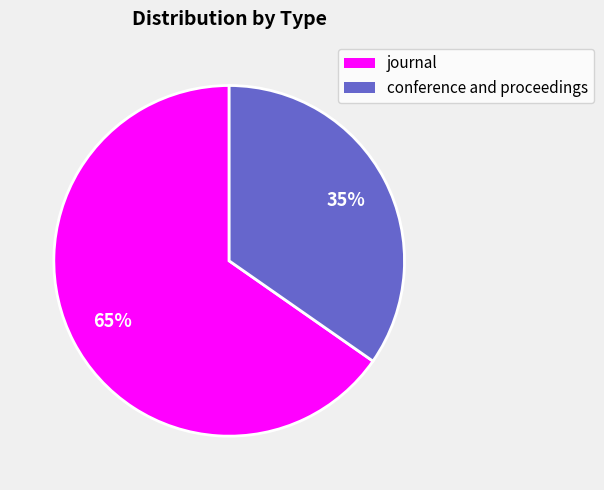

How many segments does this pie chart have?

2